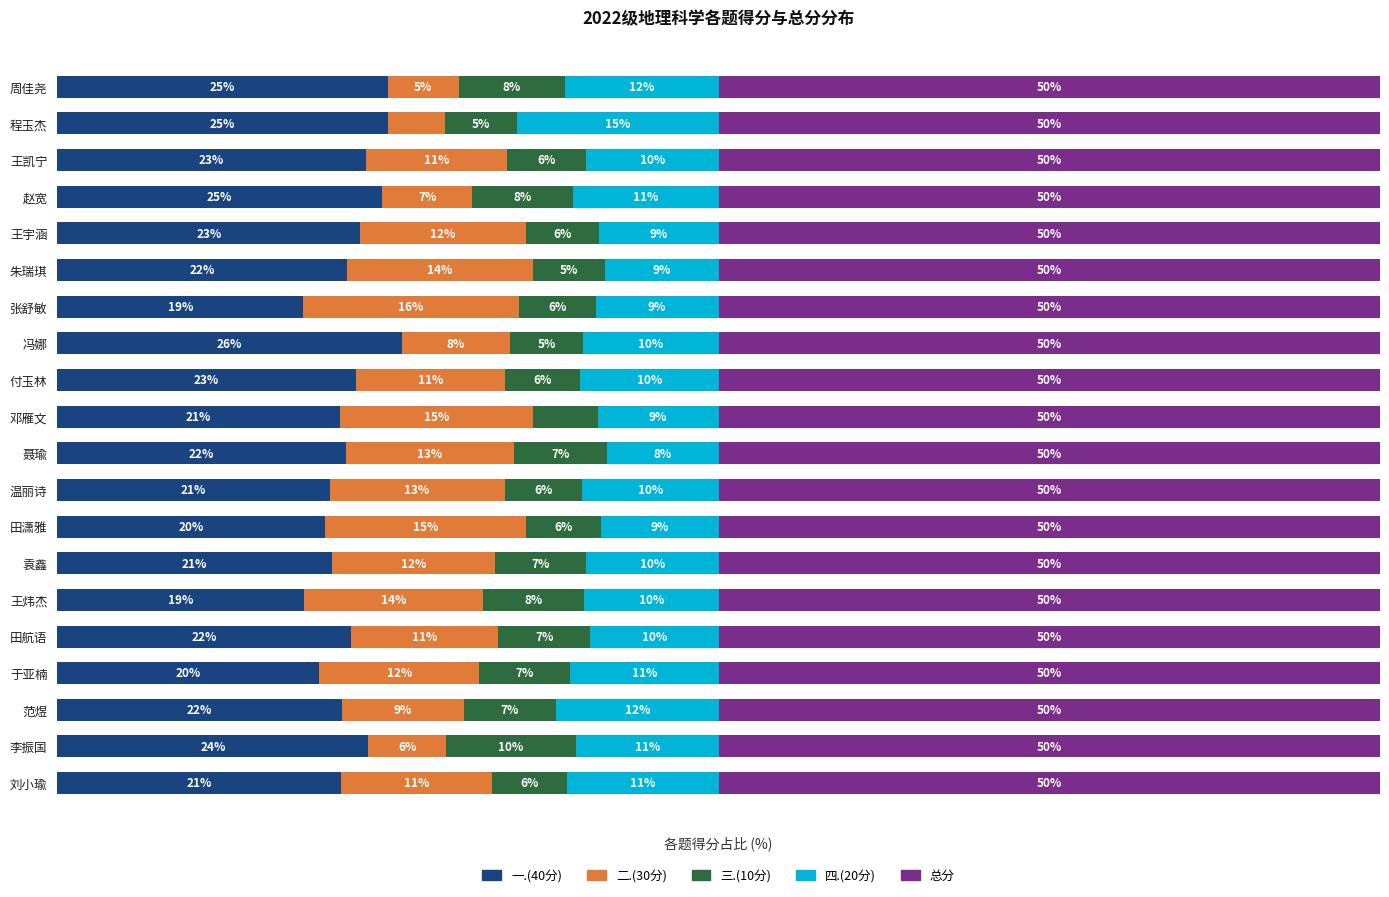

At which label does 一.(40分) reach its peak?

冯娜